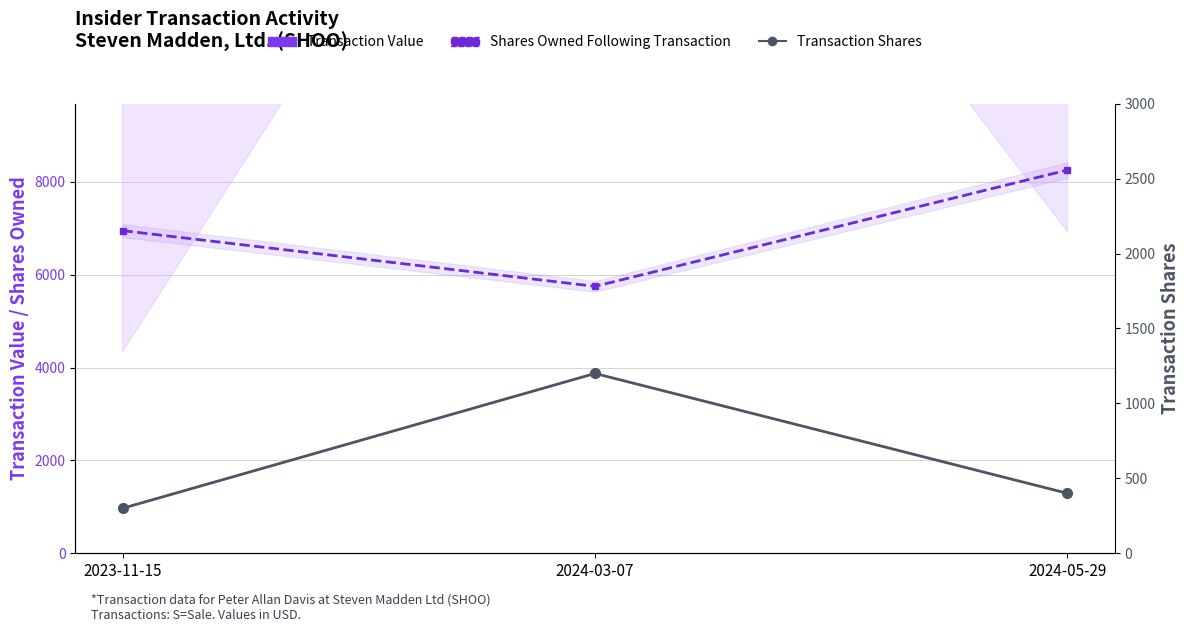

Reading left to right, transcribe all the data shown in this chart.

Transaction Value: 2023-11-15=10854	2024-03-07=50560	2024-05-29=17317
Shares Owned Following Transaction: 2023-11-15=6951	2024-03-07=5751	2024-05-29=8257
Transaction Shares: 2023-11-15=300	2024-03-07=1200	2024-05-29=400